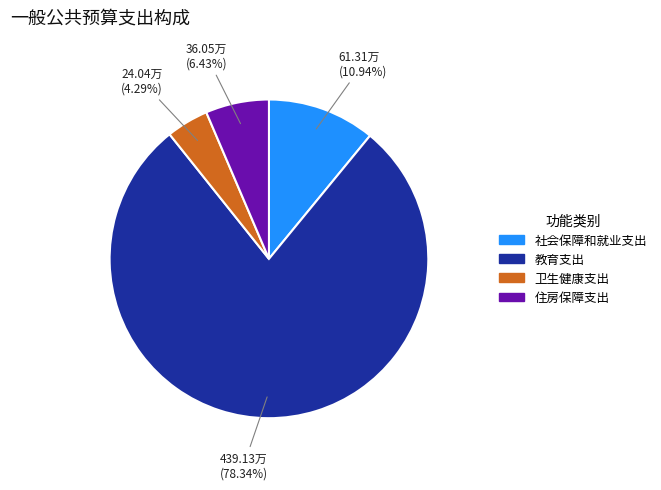

Which category accounts for the majority?

教育支出